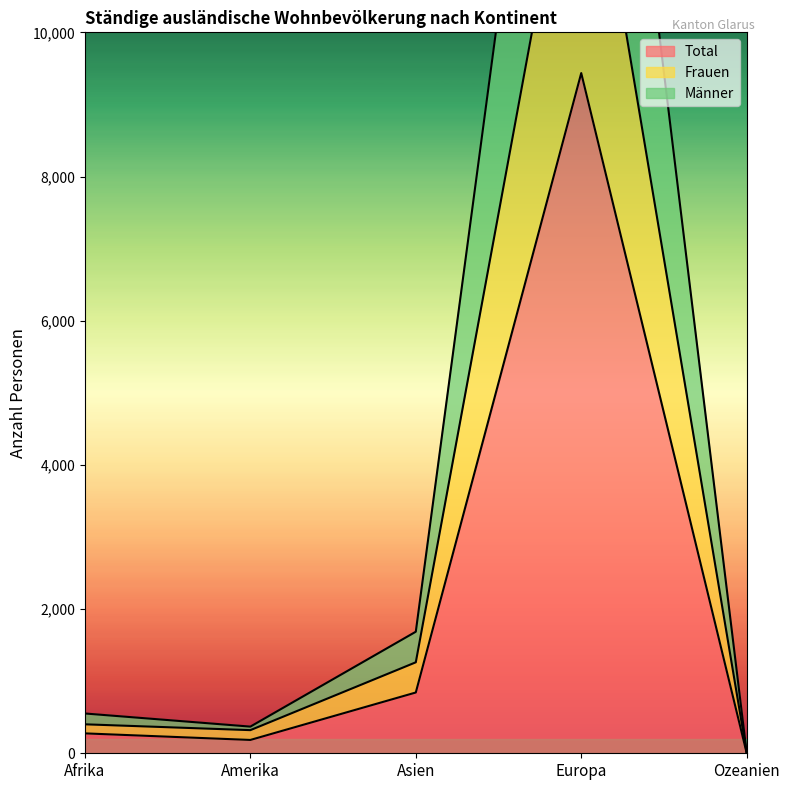

How many interior local peaks does the Frauen series have?

1